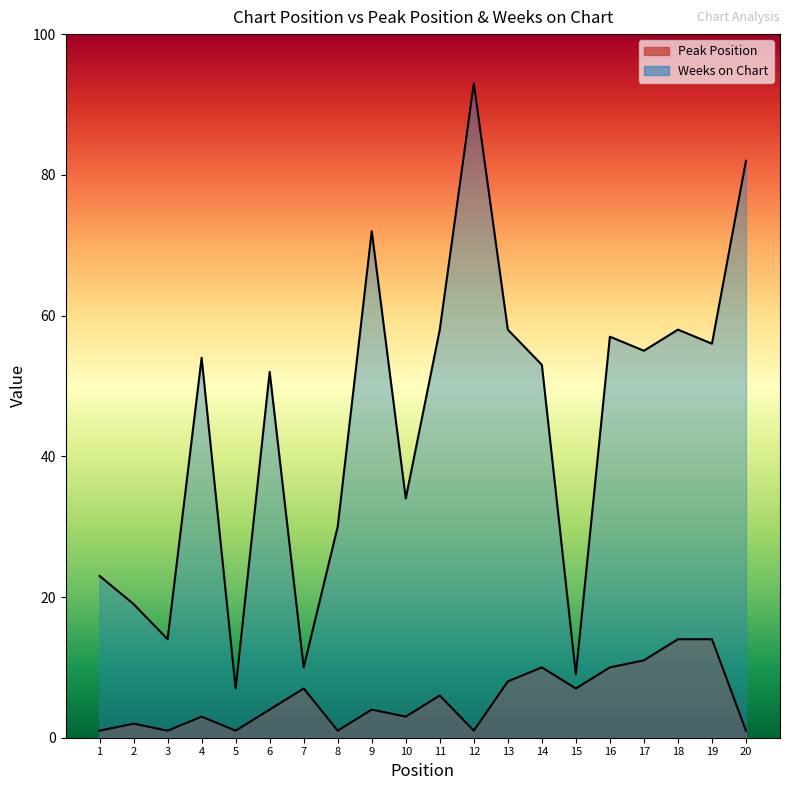

At how many categories does at least one series exceed 44?

12